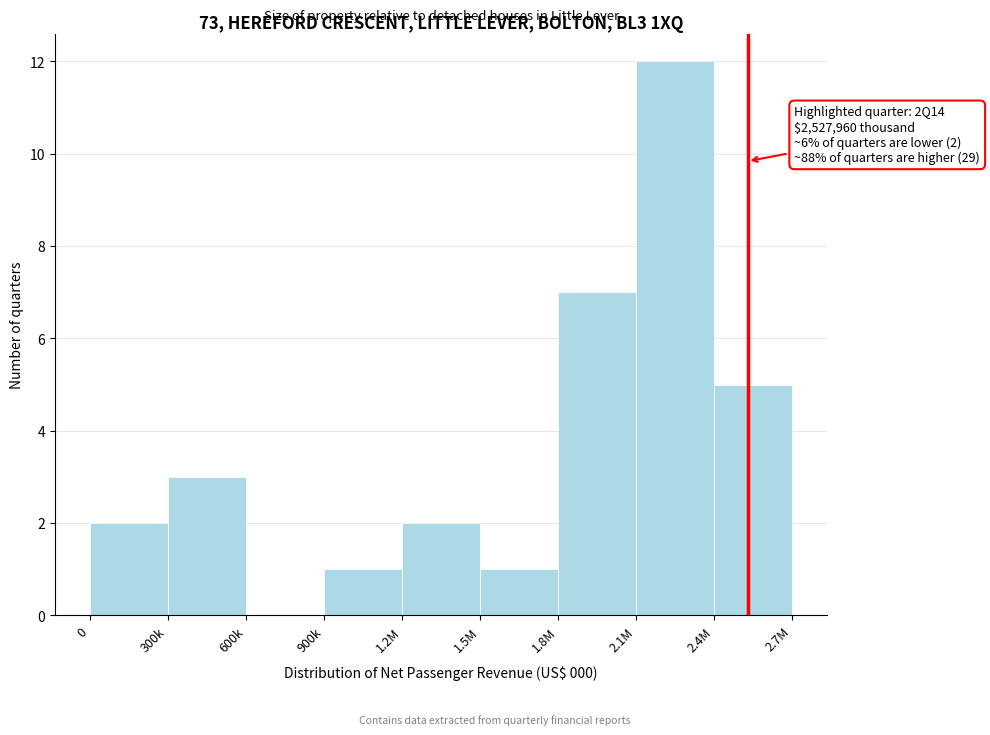

Reading left to right, what are all the values shown in this chart?

0=2	300k=3	600k=0	900k=1	1.2M=2	1.5M=1	1.8M=7	2.1M=12	2.4M=5